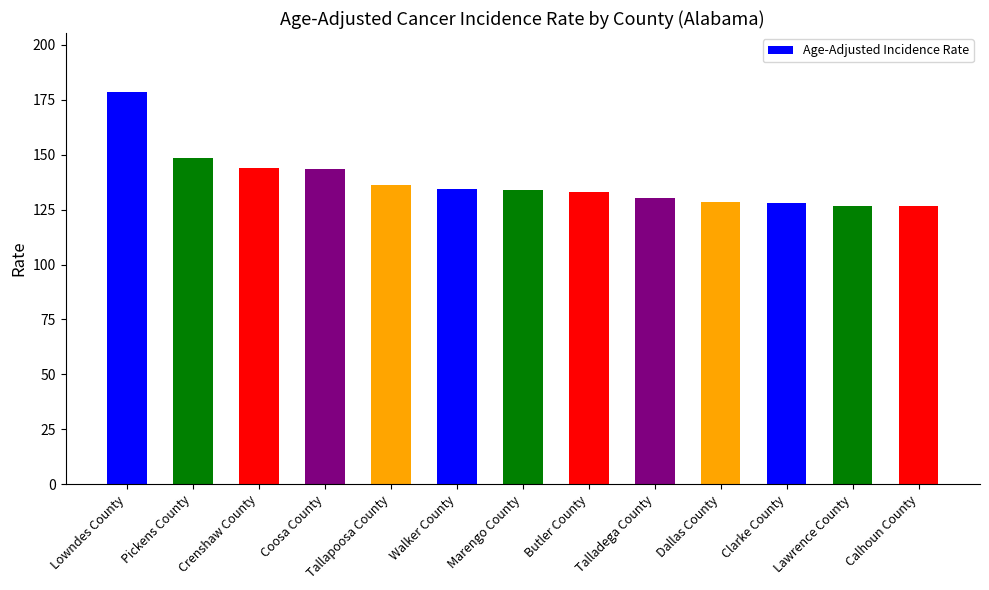

The chart shows a value of 144.1 at Crenshaw County. True or false?

True